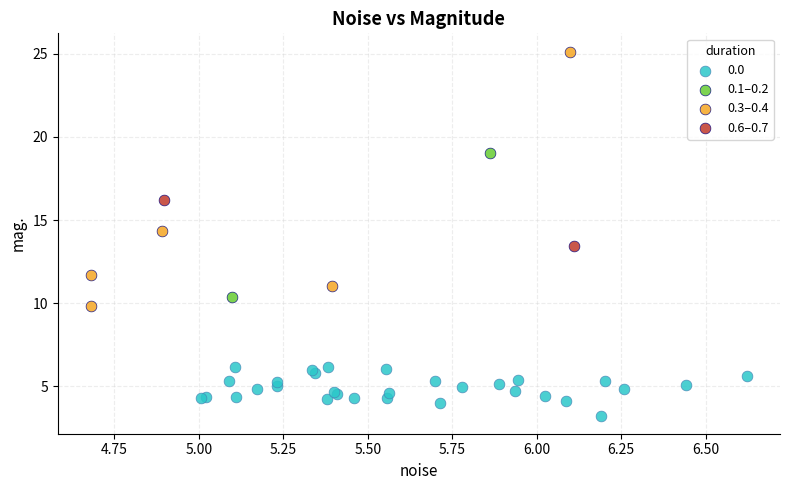

What are all the series names shown in the legend?

0.0, 0.1–0.2, 0.3–0.4, 0.6–0.7